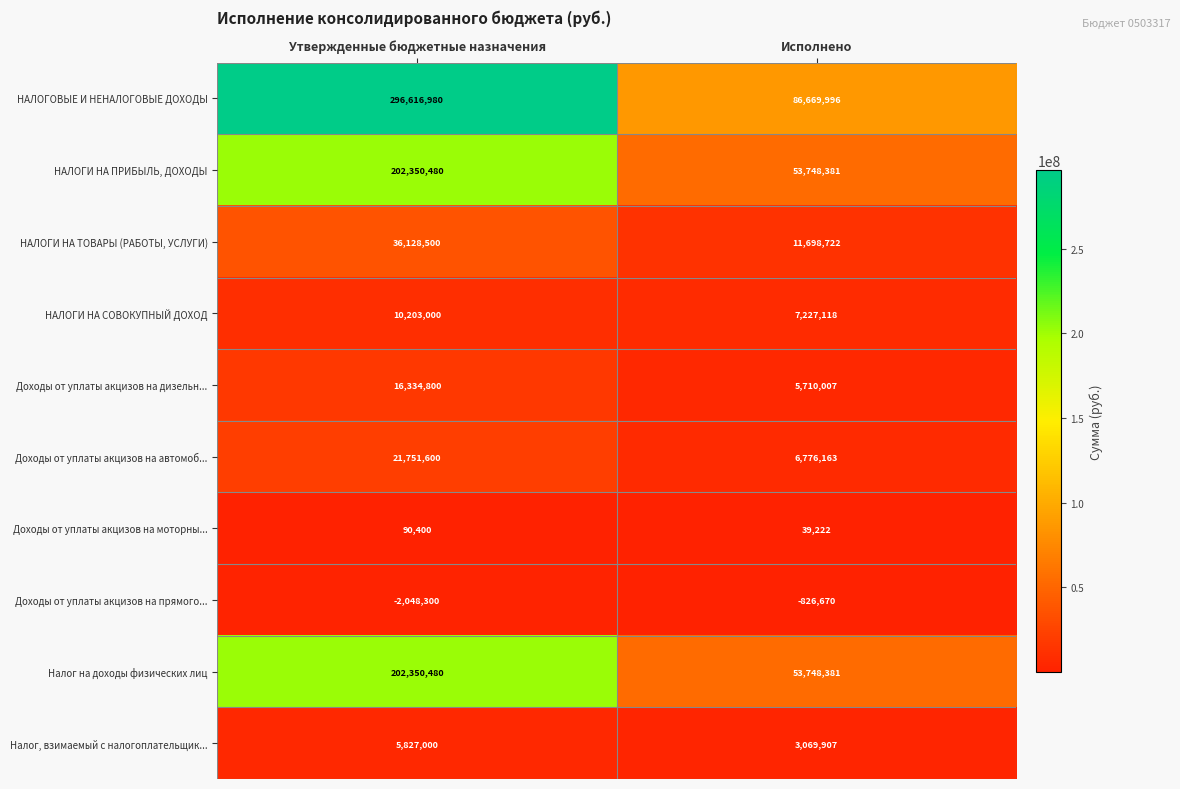

What is the average value of the Доходы от уплаты акцизов на дизельн... series?

11022404